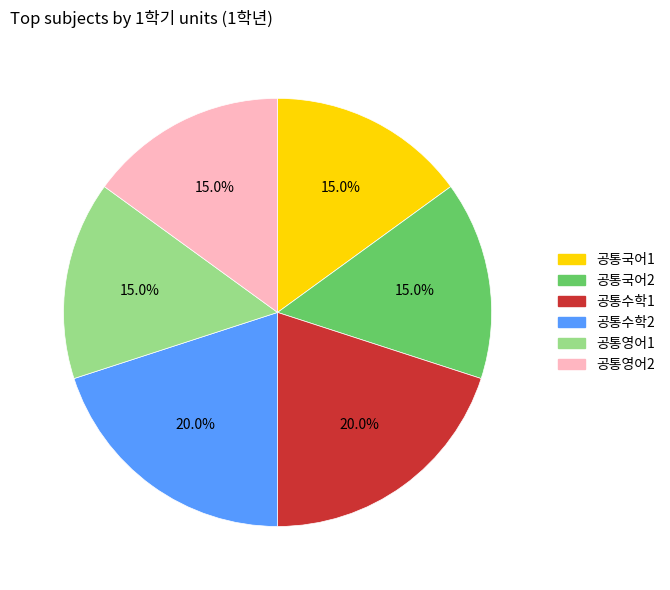

Does 공통수학1 represent more than half of the total?

No